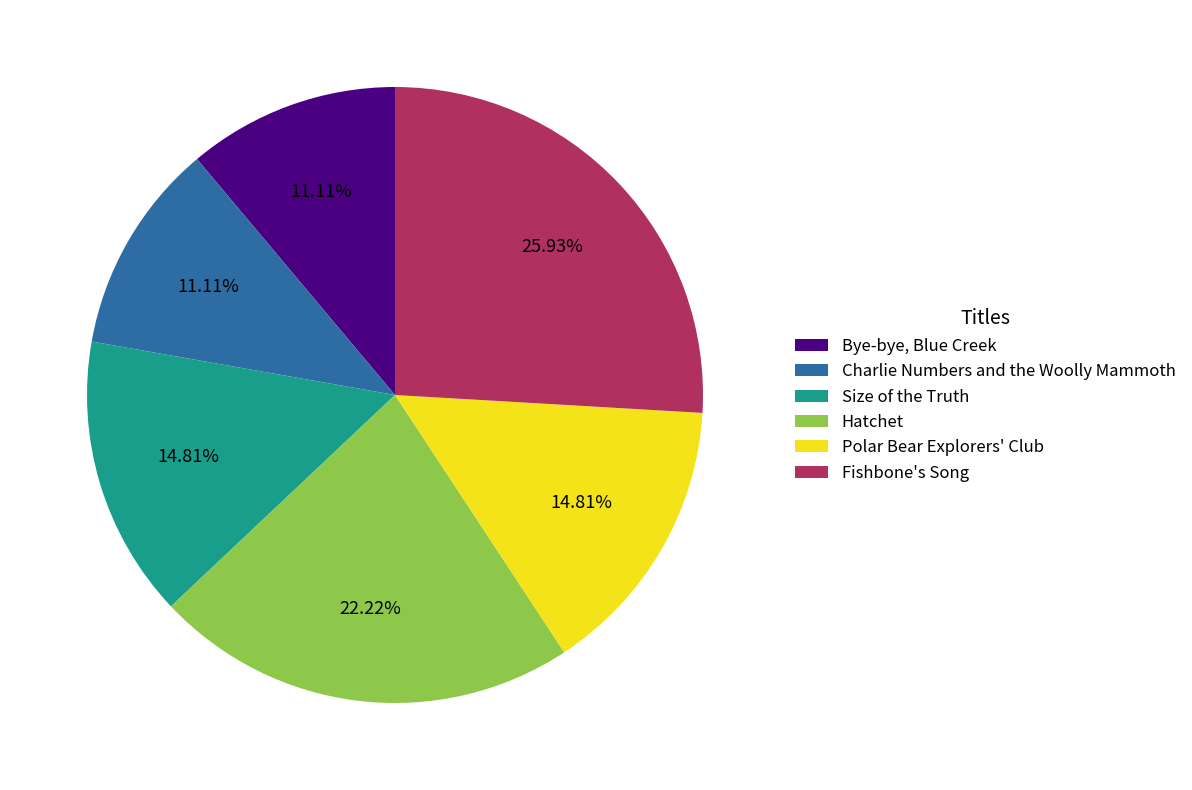

Does Fishbone's Song represent more than half of the total?

No